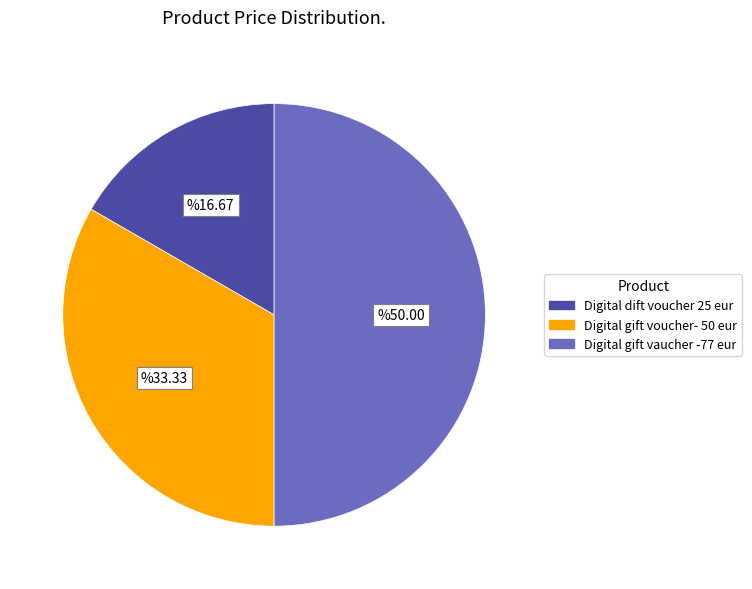

Which category has the smallest portion of the pie?

Digital dift voucher 25 eur